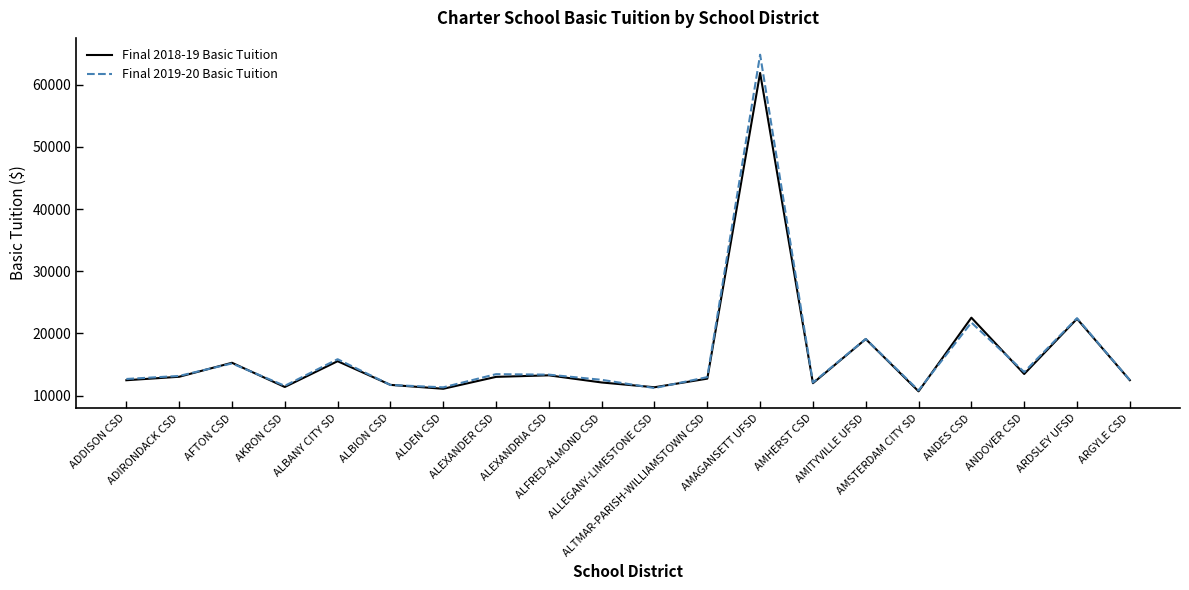

Rank the series by their maximum value, from lowest to highest.

Final 2018-19 Basic Tuition, Final 2019-20 Basic Tuition